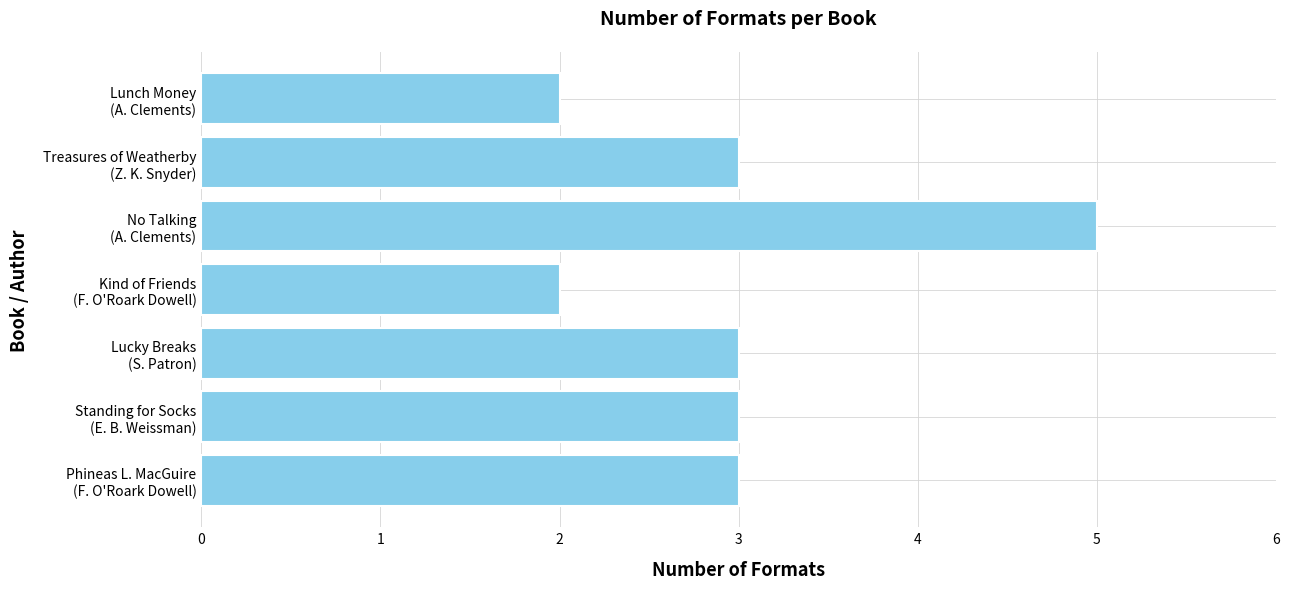

How many series are shown in this chart?

1